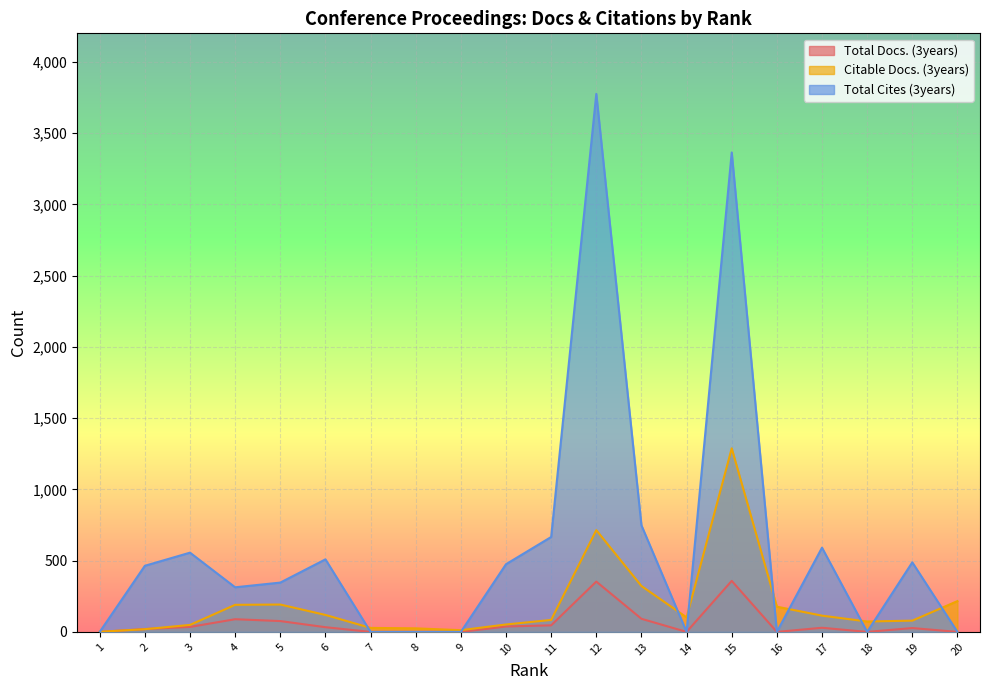

The Total Docs. (3years) series shows 21 at 5. True or false?

False